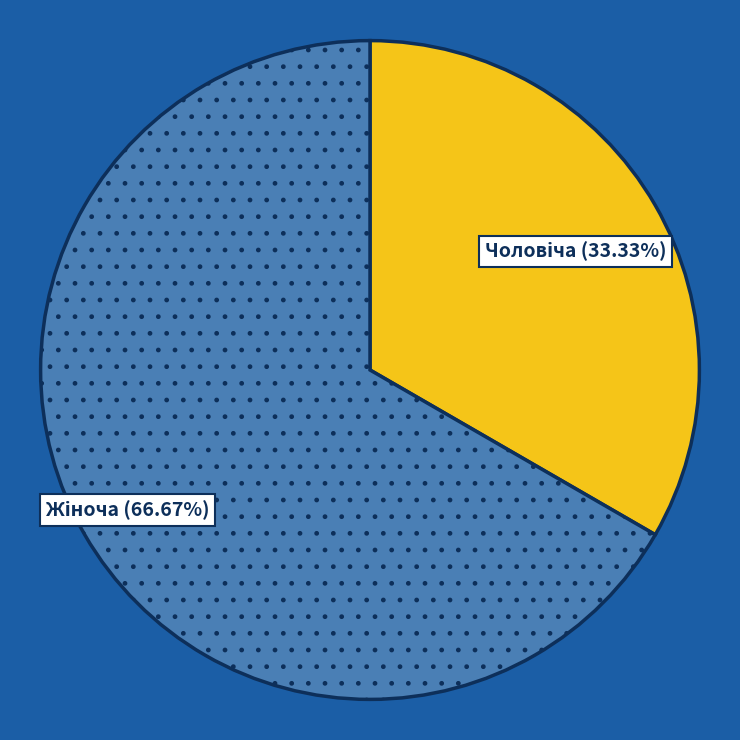

Is there any slice that represents more than half of the pie?

Yes